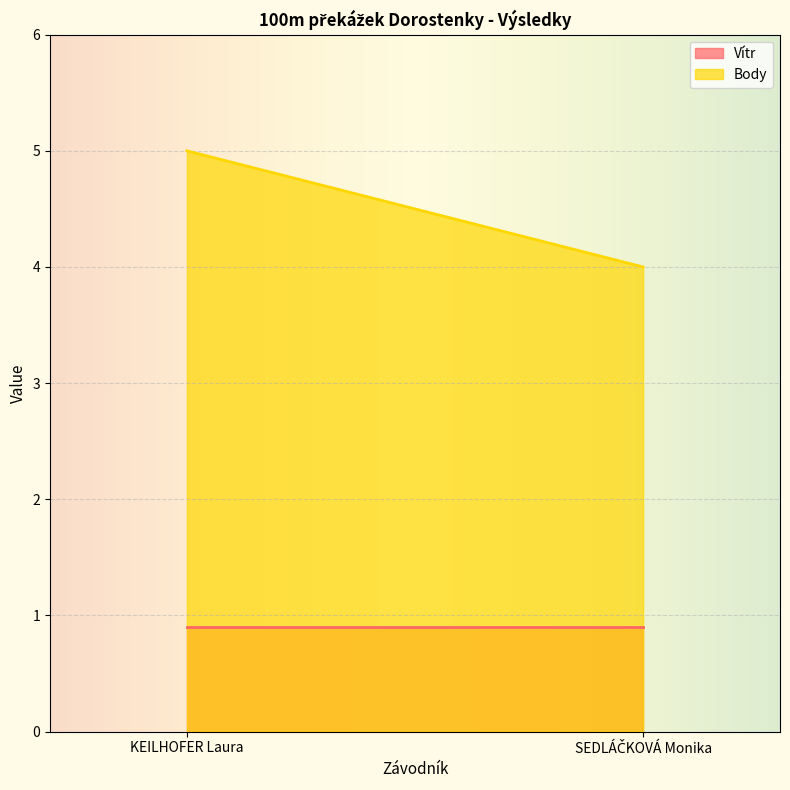

What is the average value of the Body series?

4.5